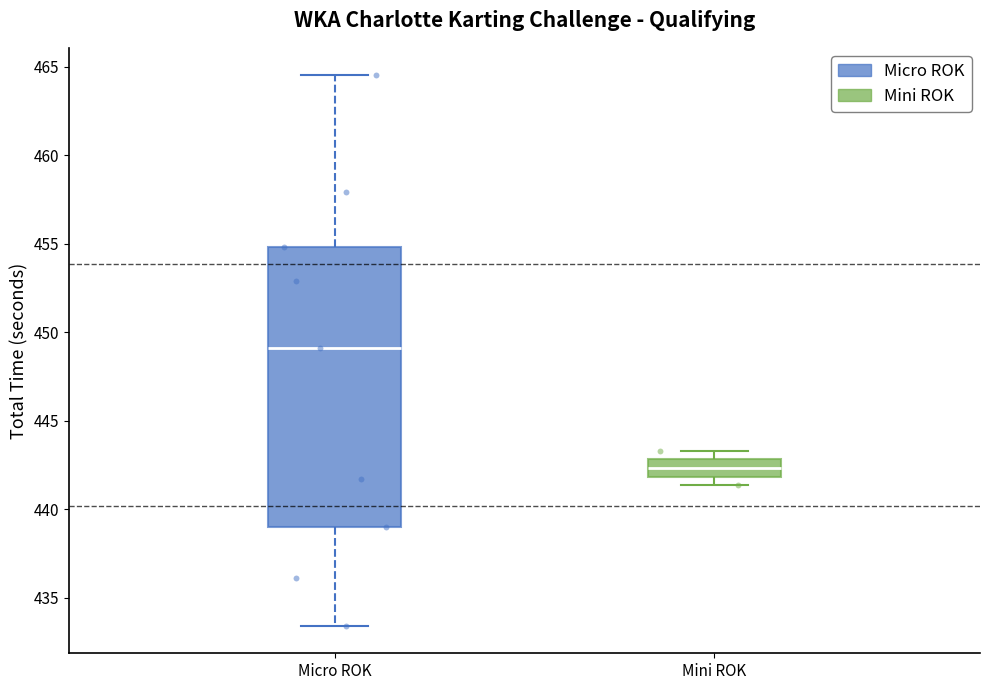

Which box is the tallest, from its lower edge to its upper edge?

Micro ROK